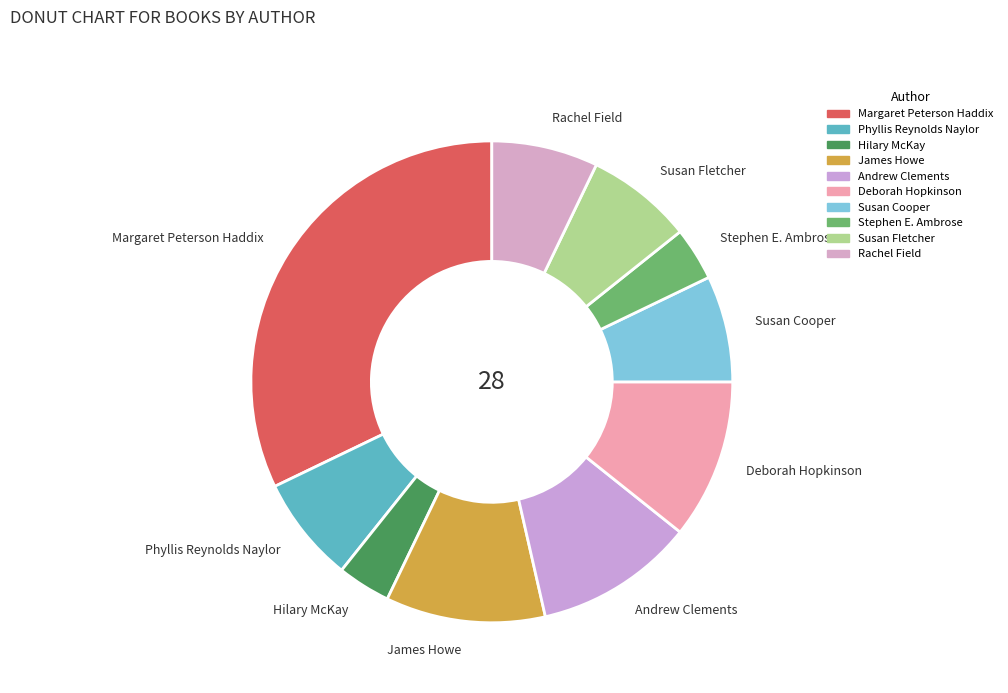

Is it true that Andrew Clements is 11% of the pie?

True